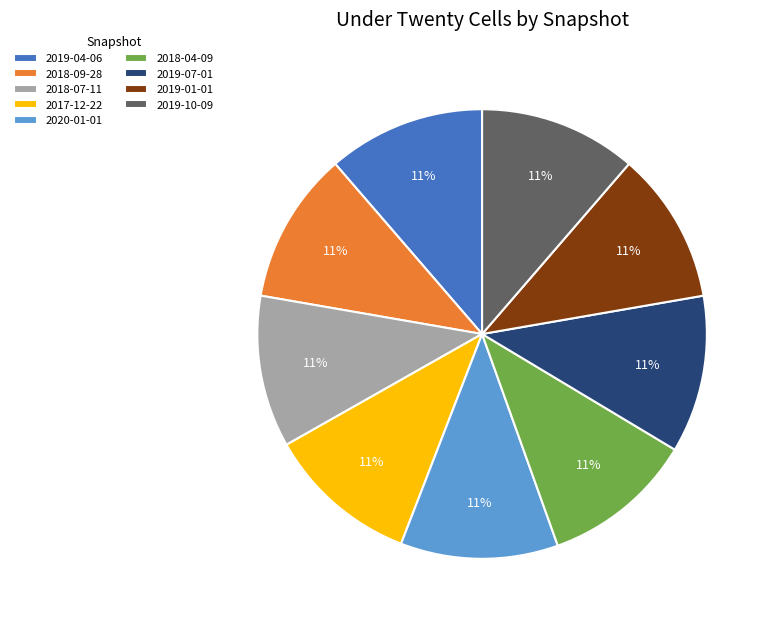

To the nearest percent, what percentage of the pie is 2017-12-22?

11%